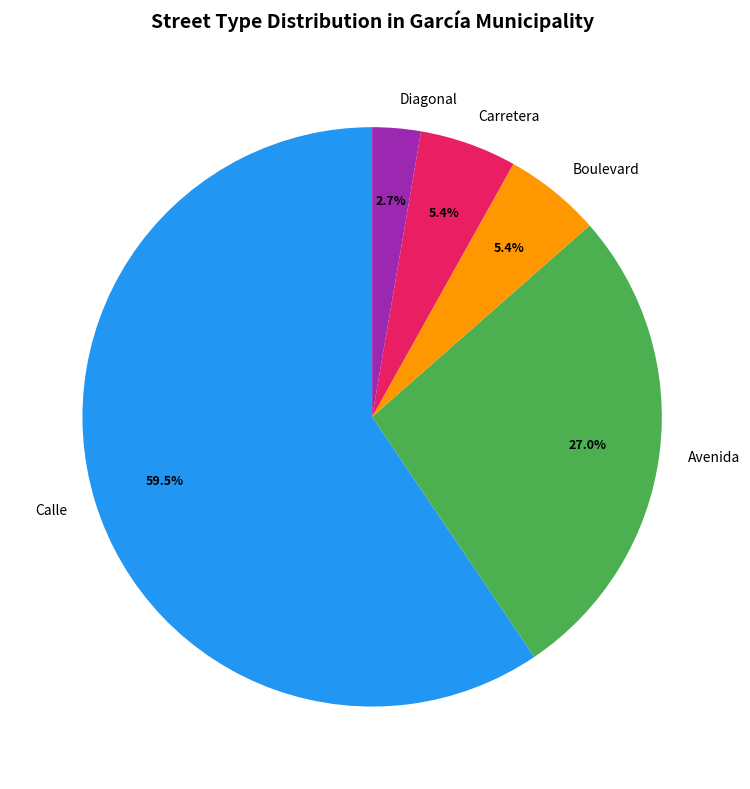

Which slice is the smallest?

Diagonal